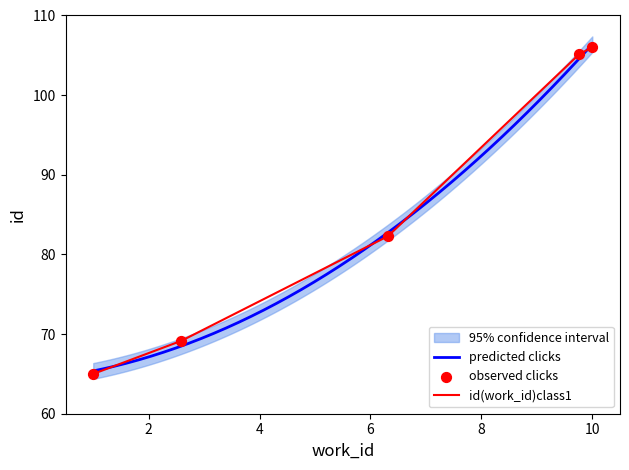

What is the highest value of the id(work_id)class1 series?

106.0